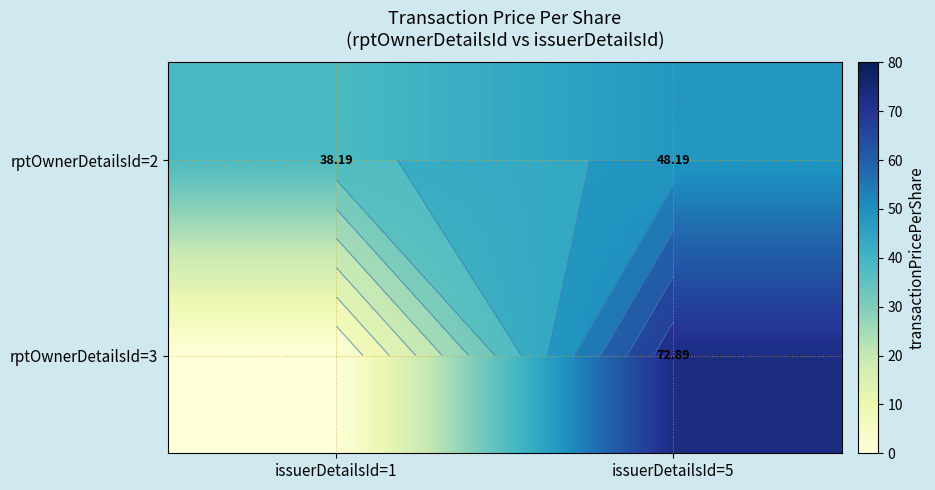

At which label does rptOwnerDetailsId=2 first exceed 48?

issuerDetailsId=5